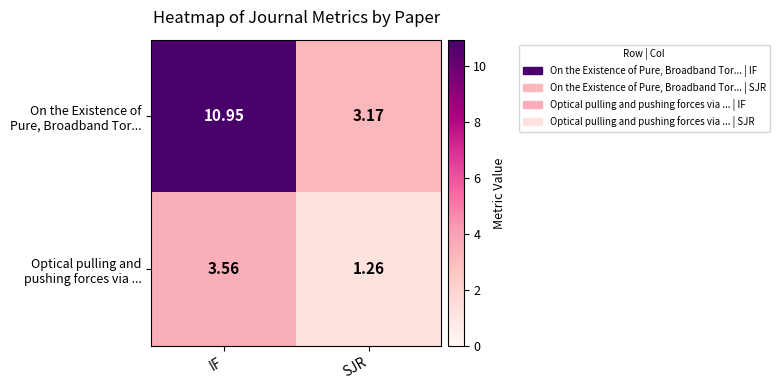

At how many categories does at least one series exceed 2?

2